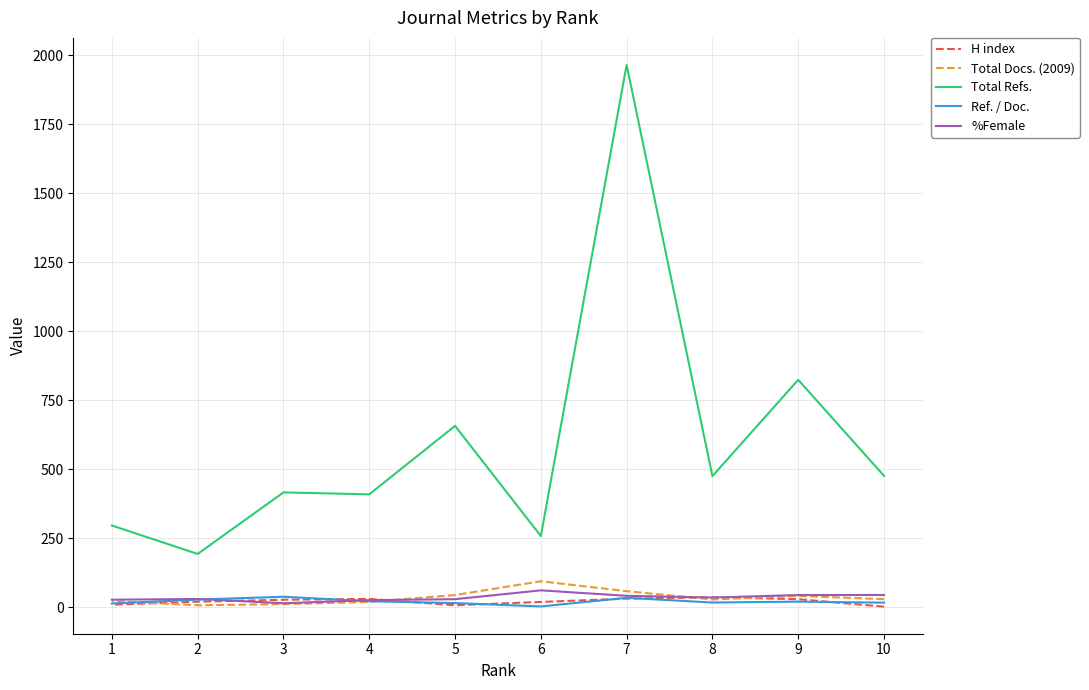

What value does the Total Docs. (2009) series have at 7?

58.0